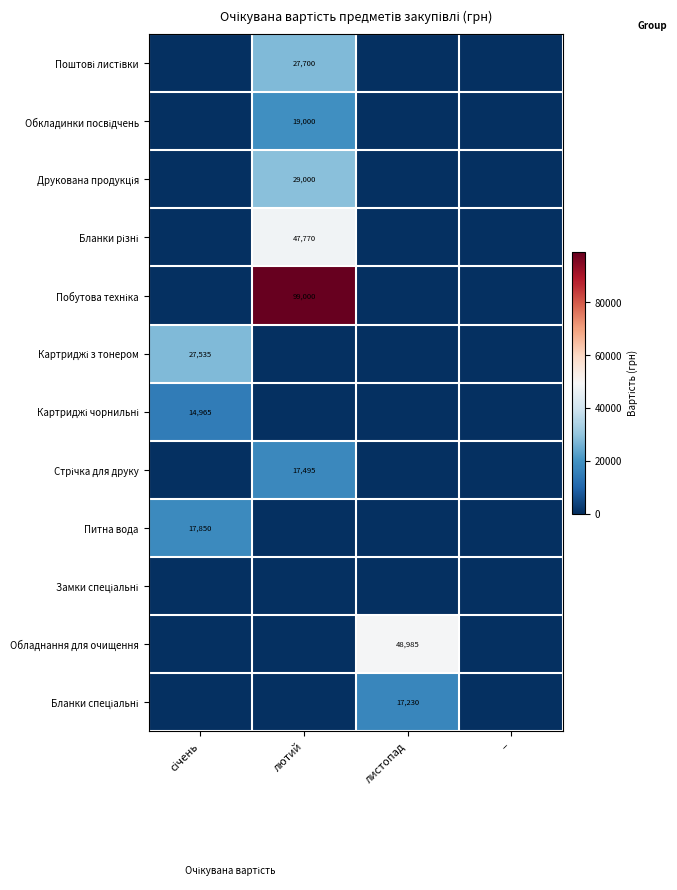

What is the spread (max minus min) of values at лютий?

99000.0